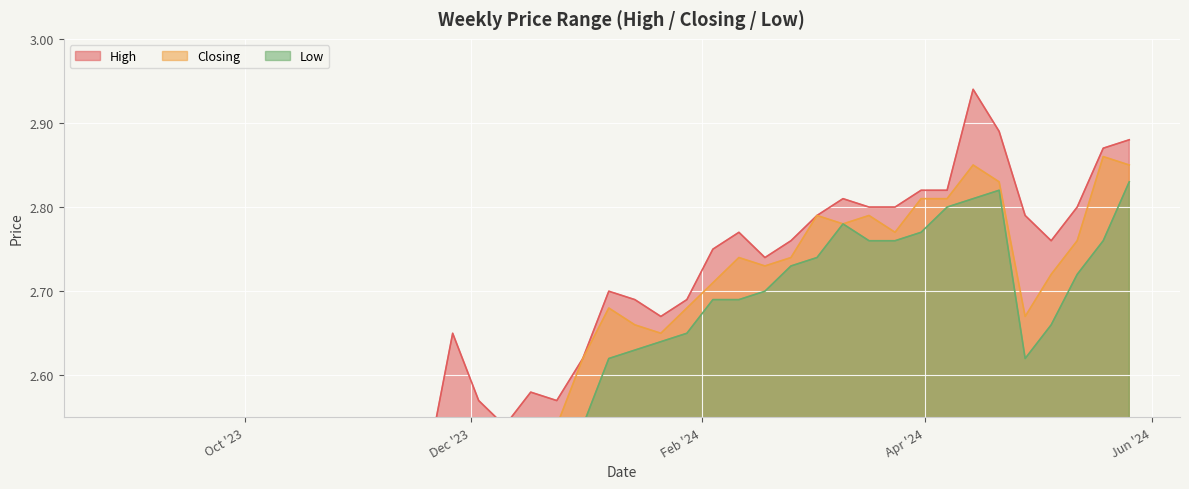

How many High values are between 2 and 3?

40